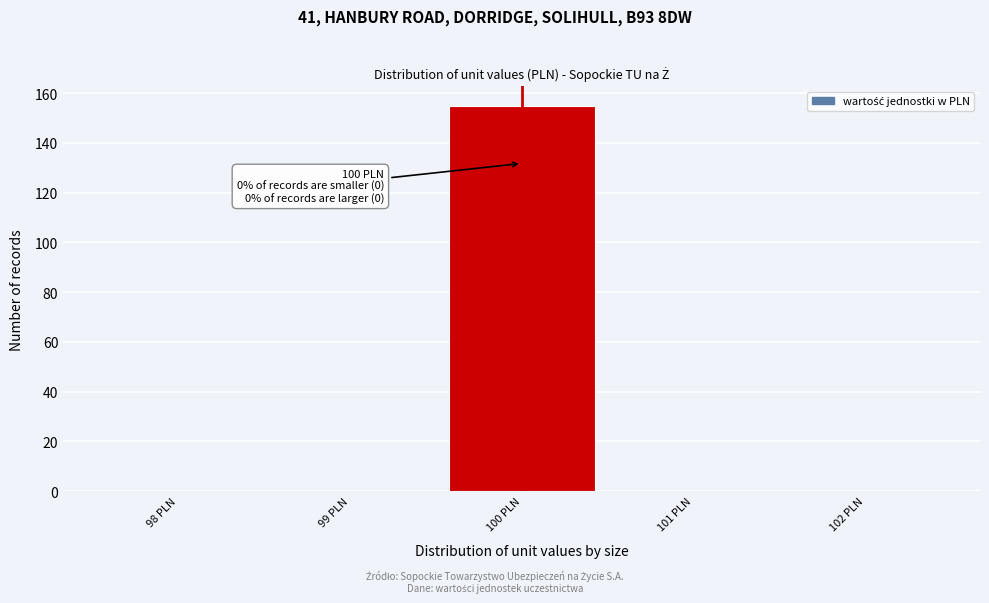

Over which range of the x-axis is the bar tallest?

99.5 to 100.5